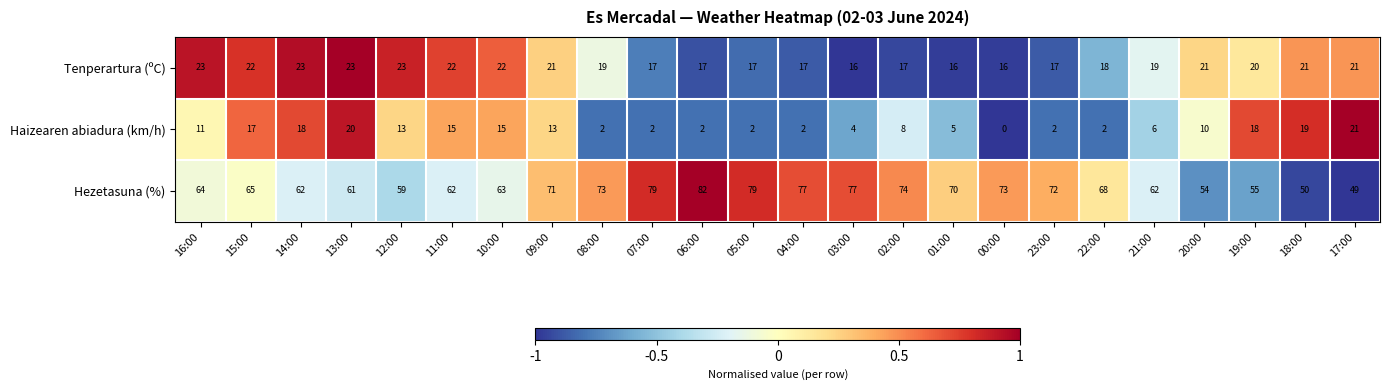

Which label corresponds to the largest value in the chart?

06:00